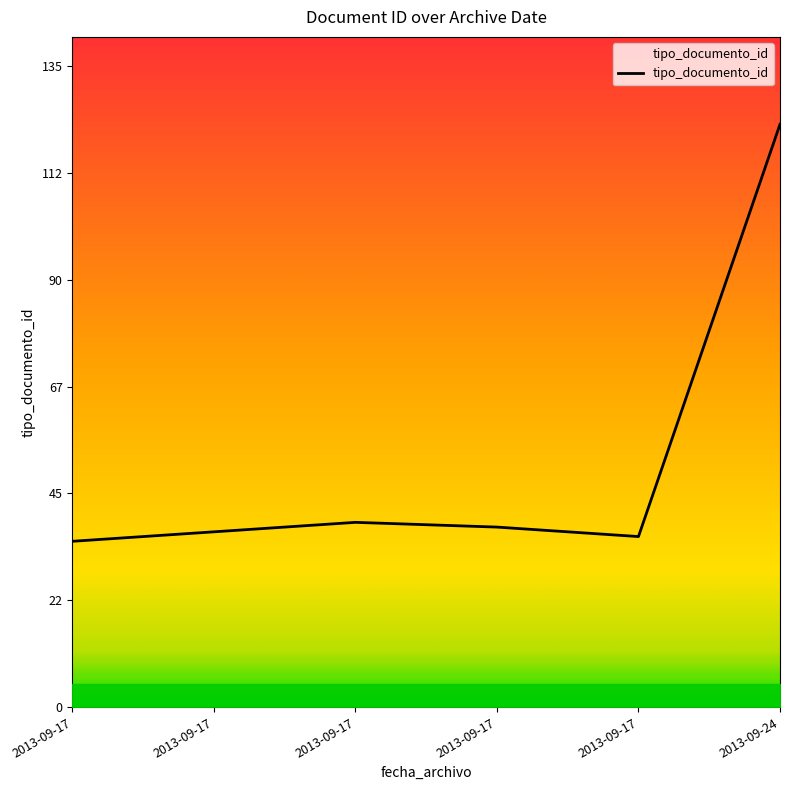

What is the greatest value displayed?

123